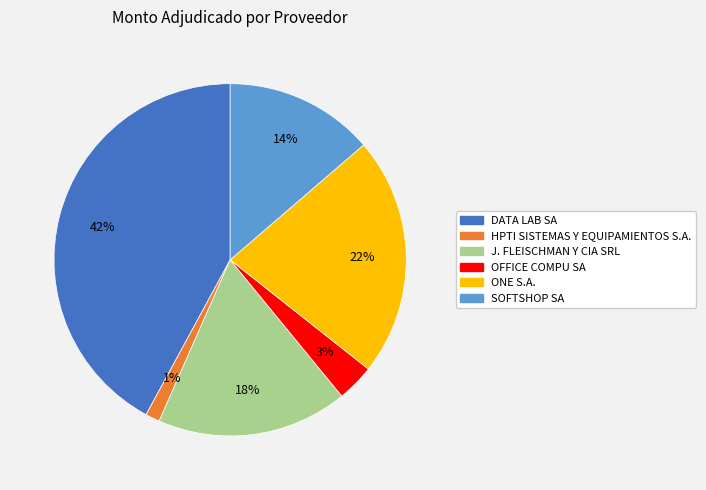

Do DATA LAB SA and ONE S.A. together represent more than half of the pie?

Yes